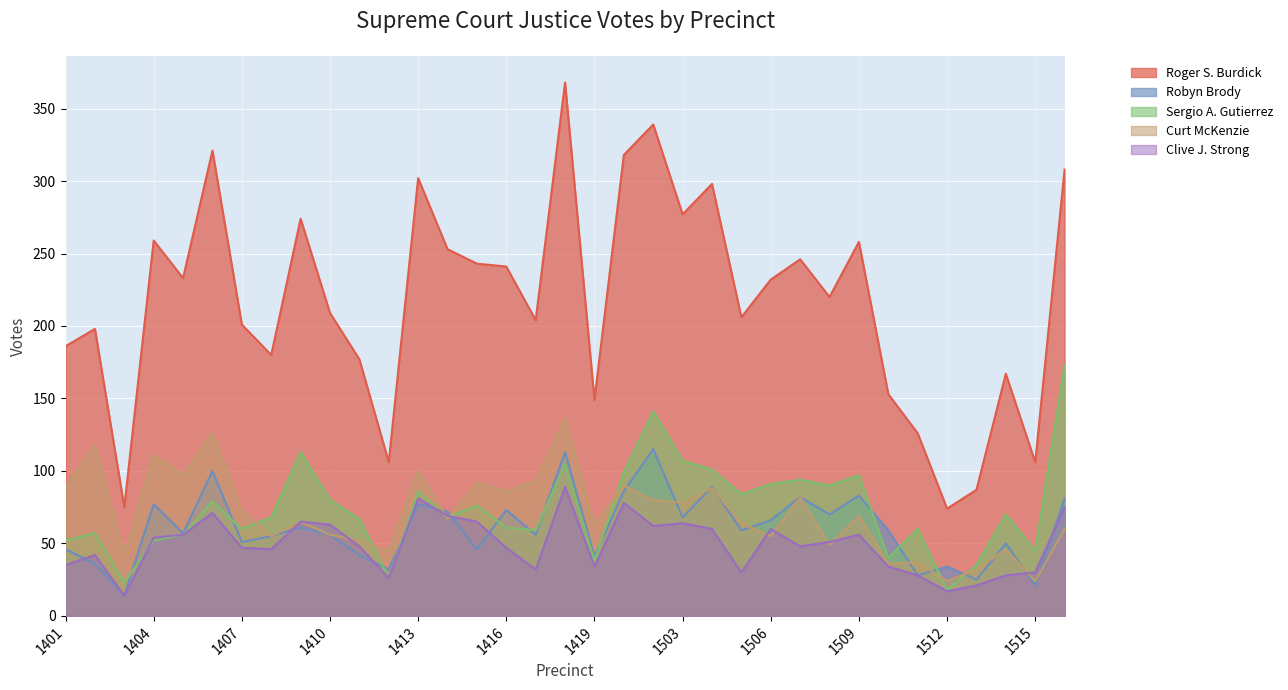

Is it true that Curt McKenzie equals 42 at 1403?

True